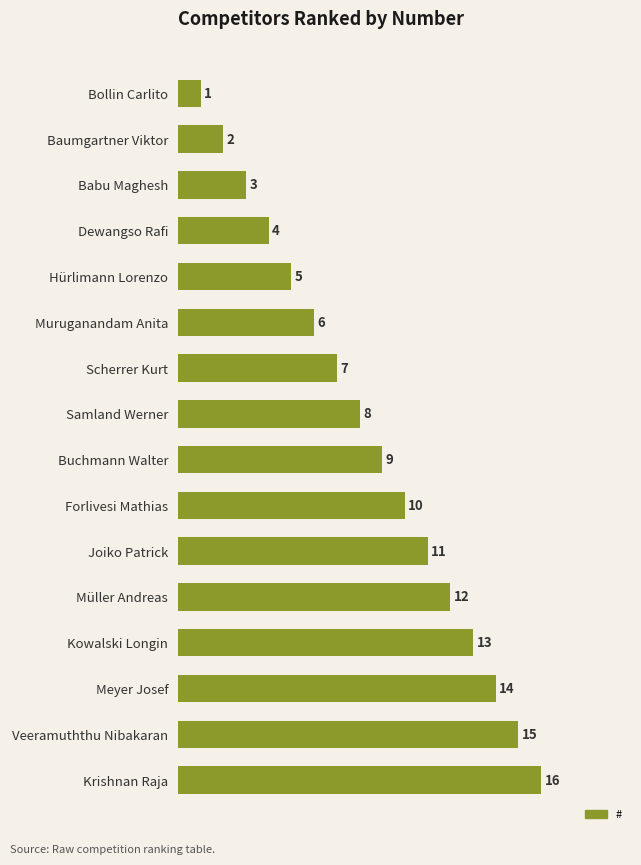

The chart shows a value of 15 at Veeramuththu Nibakaran. True or false?

True